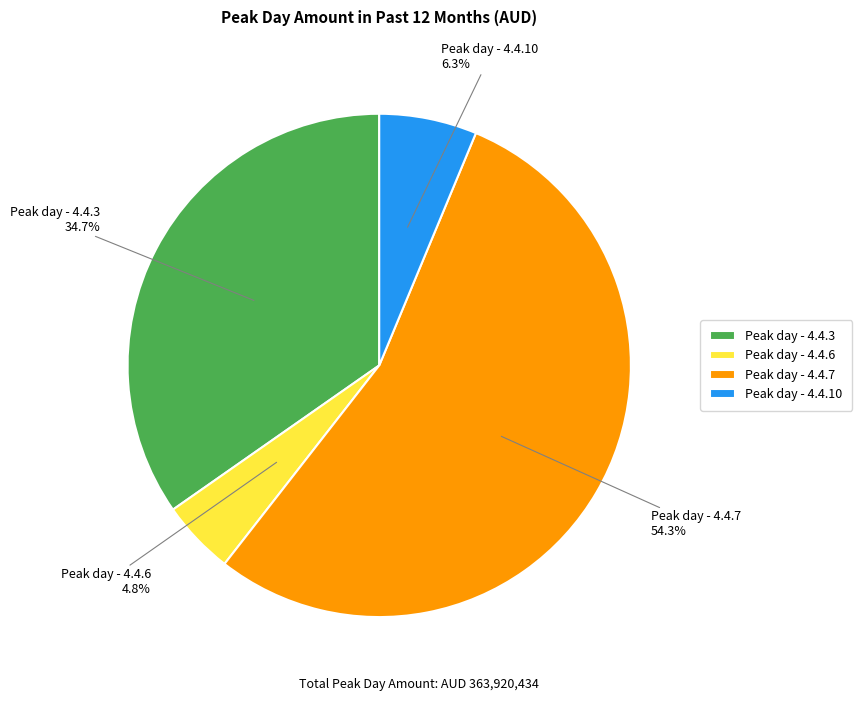

Which has a higher value, Peak day - 4.4.10 or Peak day - 4.4.7?

Peak day - 4.4.7